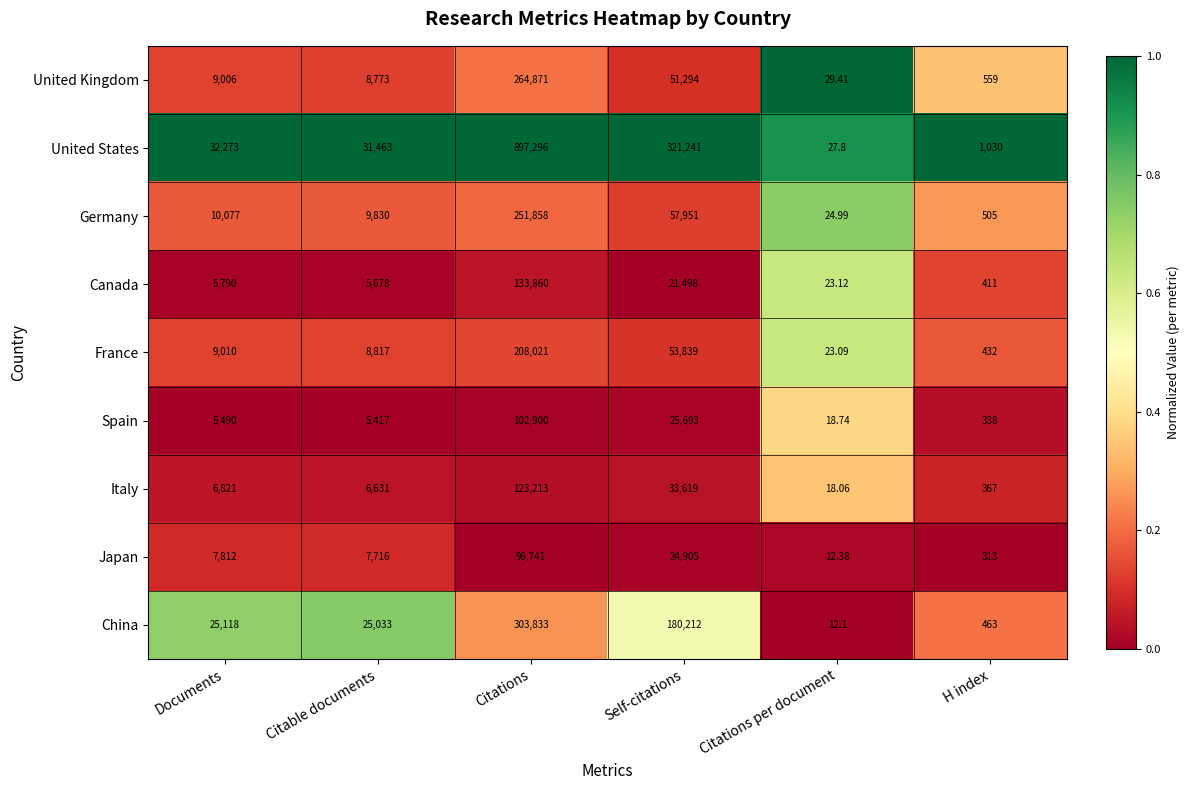

Which series has the largest total across all categories?

United States